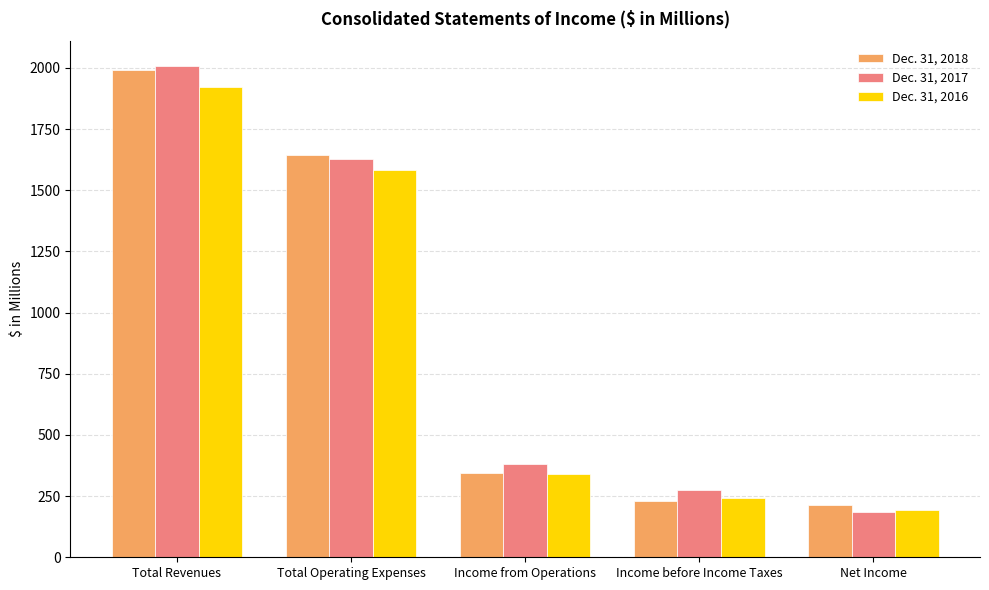

The Dec. 31, 2017 series shows 2466 at Total Operating Expenses. True or false?

False